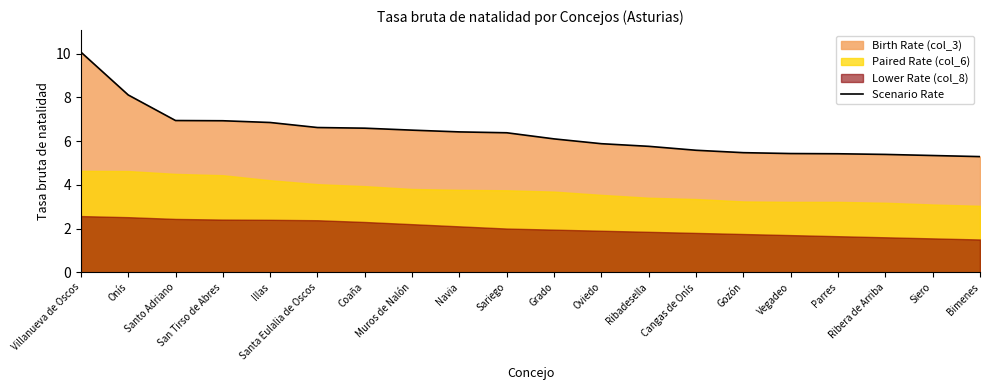

Which label corresponds to the smallest value in the chart?

Bimenes